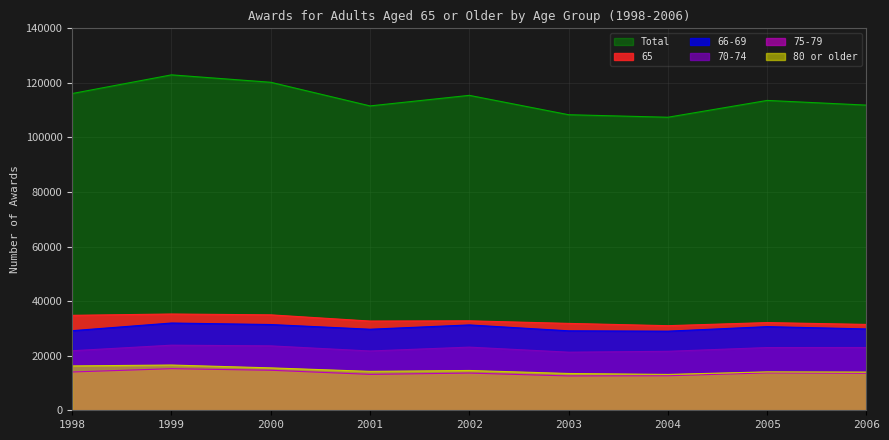

What is the sum of all Total values?

1027456